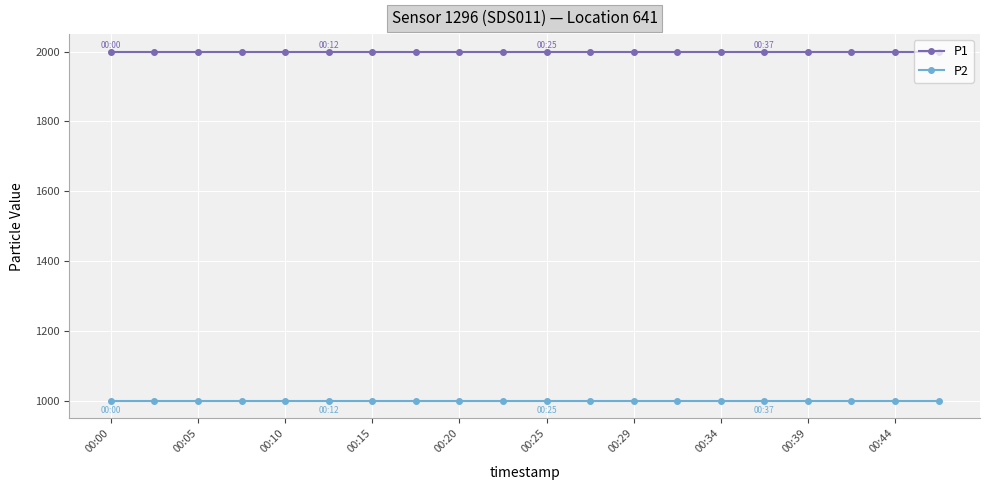

What is the average value of the P1 series?

1999.9